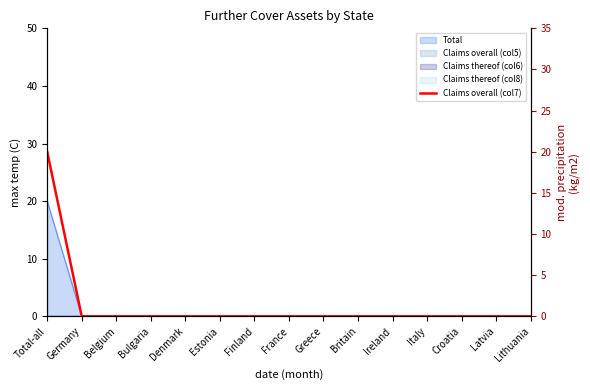

Reading left to right, transcribe all the data shown in this chart.

20	0	0	0	0	0	0	0	0	0	0	0	0	0	0